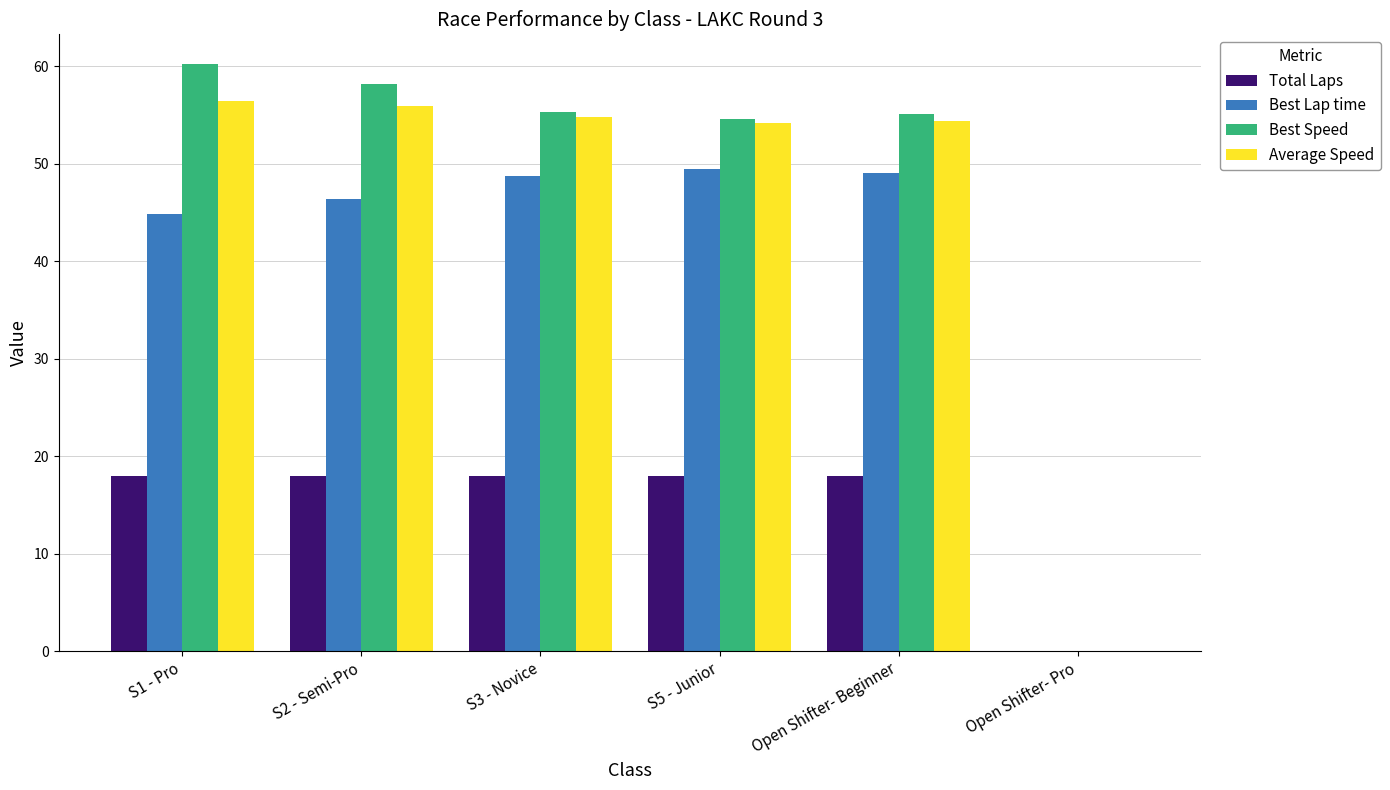

True or false: Total Laps has a value of 18.0 at S2 - Semi-Pro.

True